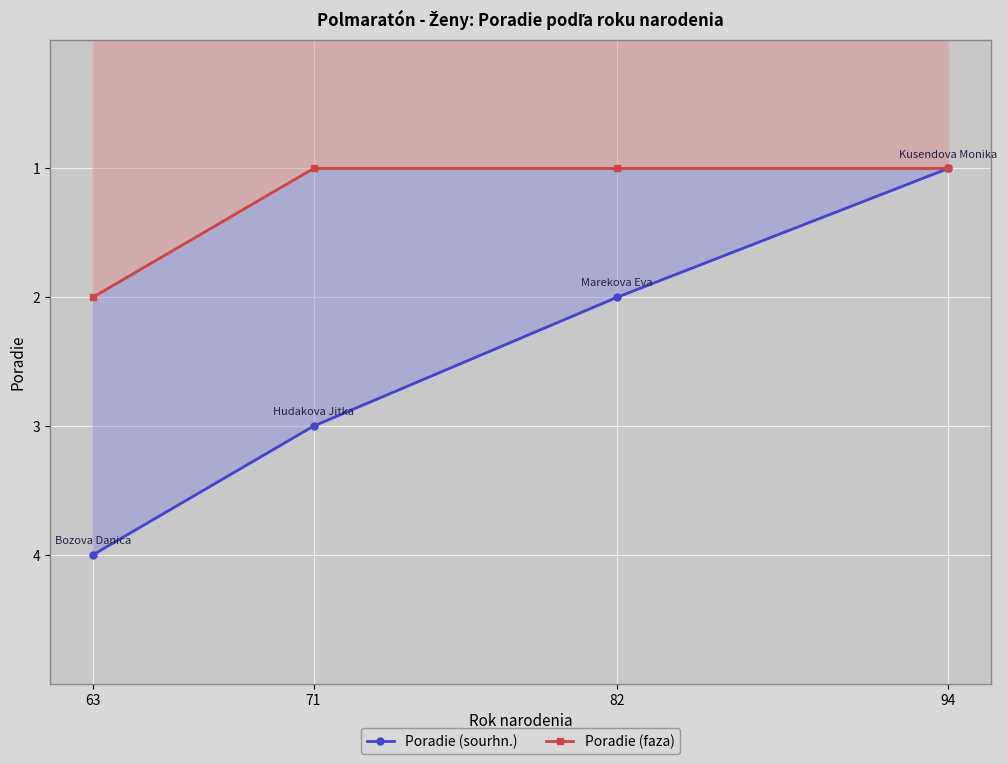

What are all the series names shown in the legend?

Poradie (sourhn.), Poradie (faza)